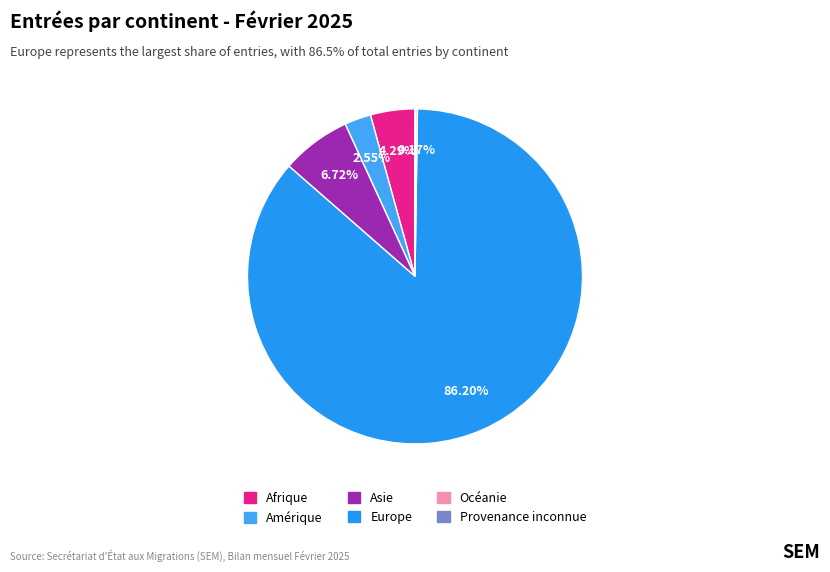

How many slices are in this pie chart?

6